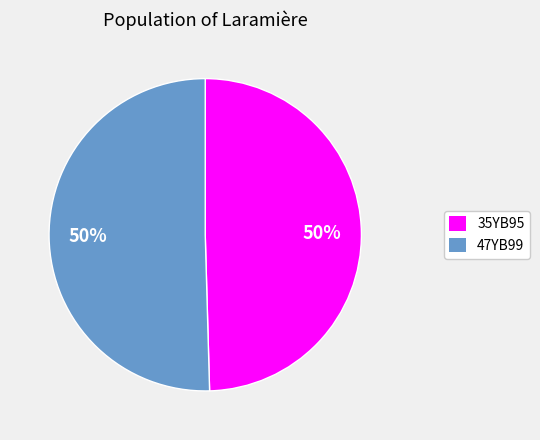

To the nearest percent, what percentage of the pie is 47YB99?

50%